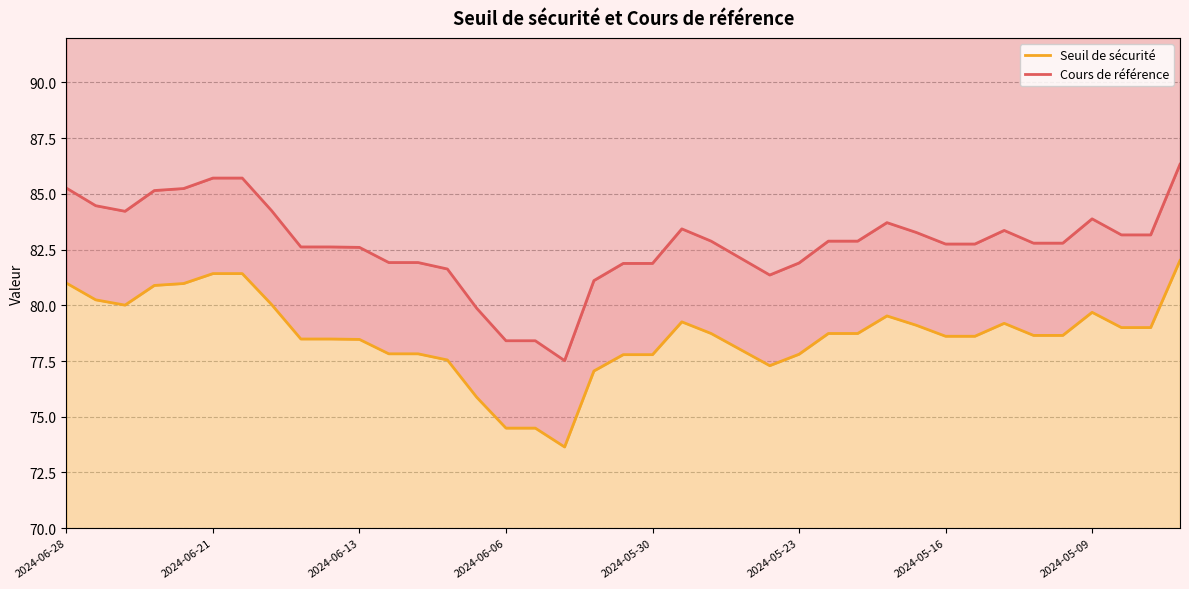

The value of Cours de référence at 29 is 138.3. True or false?

False